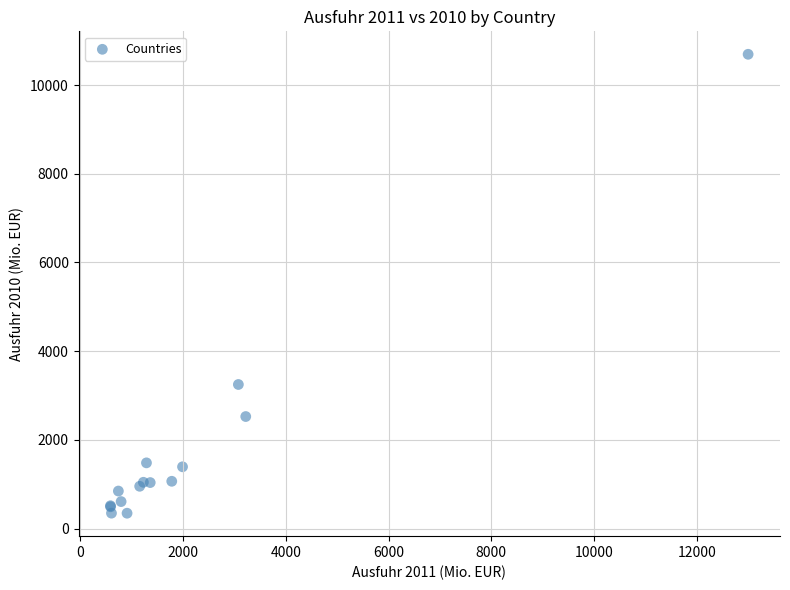

What Y value in the scatter plot is closest to 5520?

3248.7